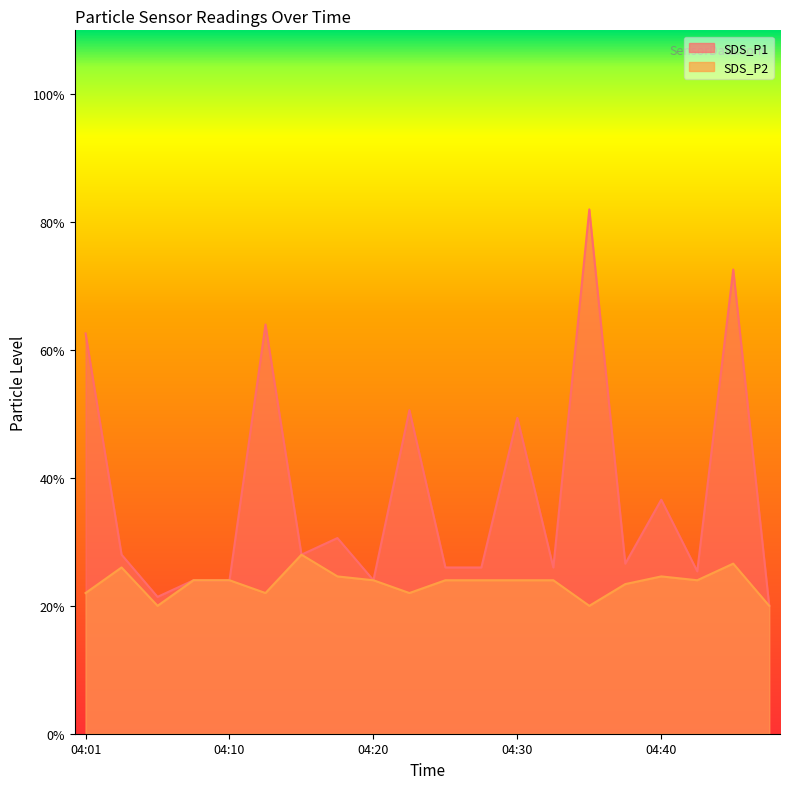

True or false: SDS_P1 and SDS_P2 cross at least once.

False